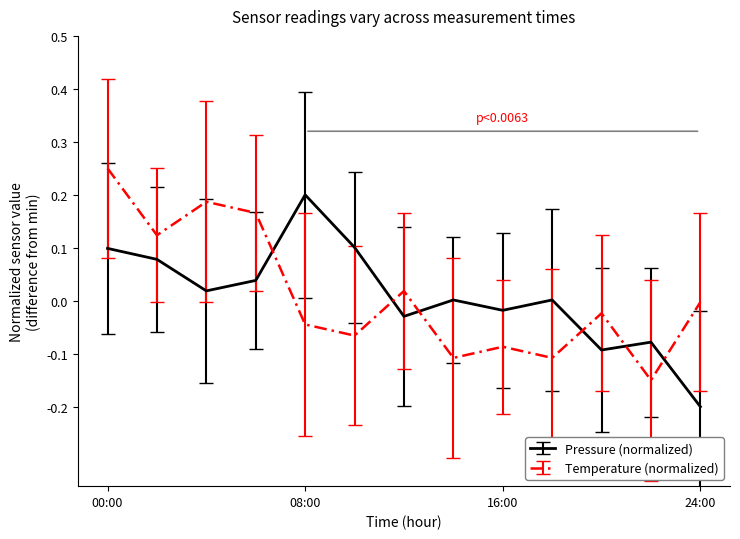

What are all the series names shown in the legend?

Pressure (normalized), Temperature (normalized)